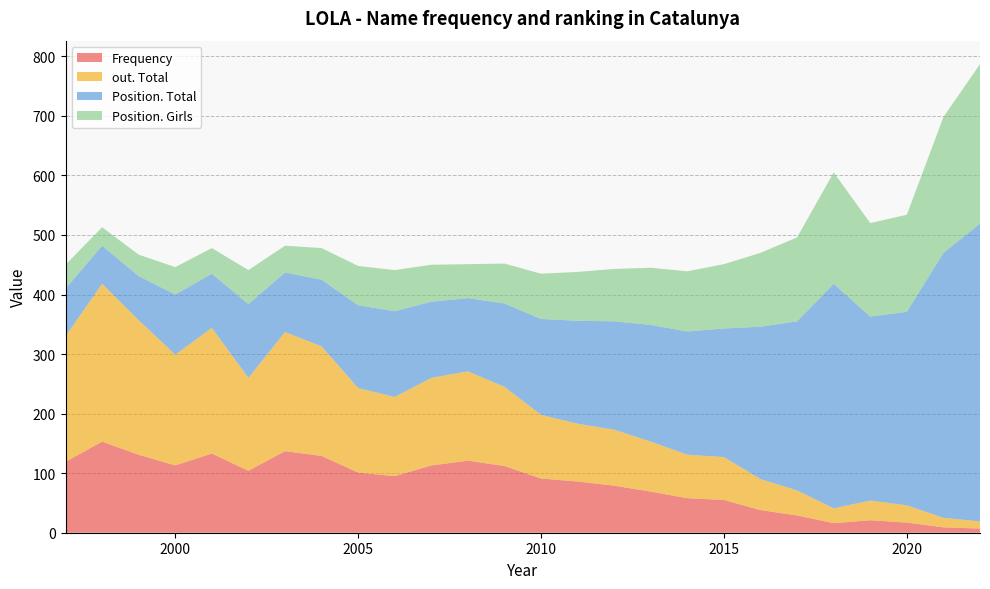

Reading left to right, list all the values displayed in this chart.

Frequency: 1997=119	1998=153	1999=131	2000=113	2001=133	2002=104	2003=137	2004=129	2005=101	2006=95	2007=113	2008=121	2009=112	2010=91	2011=86	2012=79	2013=69	2014=58	2015=55	2016=38	2017=29	2018=16	2019=21	2020=17	2021=9	2022=7
out. Total: 1997=211	1998=265	1999=226	2000=186	2001=211	2002=156	2003=200	2004=184	2005=142	2006=133	2007=147	2008=150	2009=133	2010=107	2011=97	2012=94	2013=84	2014=73	2015=72	2016=52	2017=42	2018=25	2019=33	2020=29	2021=16	2022=12
Position. Total: 1997=80	1998=64	1999=74	2000=101	2001=91	2002=124	2003=100	2004=112	2005=139	2006=144	2007=128	2008=123	2009=140	2010=161	2011=173	2012=182	2013=196	2014=207	2015=216	2016=256	2017=284	2018=377	2019=309	2020=325	2021=445	2022=500
Position. Girls: 1997=40	1998=31	1999=36	2000=46	2001=43	2002=57	2003=45	2004=53	2005=66	2006=69	2007=62	2008=57	2009=67	2010=76	2011=82	2012=88	2013=96	2014=101	2015=108	2016=124	2017=141	2018=187	2019=157	2020=163	2021=228	2022=268